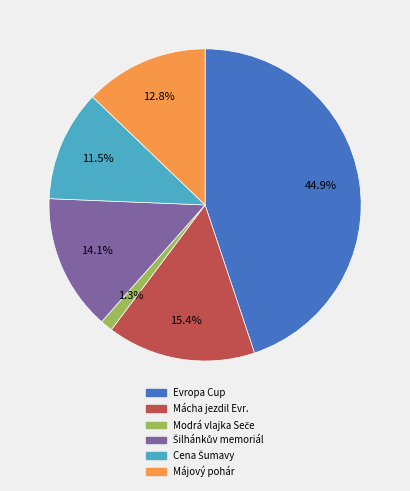

Combined, do Májový pohár and Mácha jezdil Evr. account for over 50%?

No